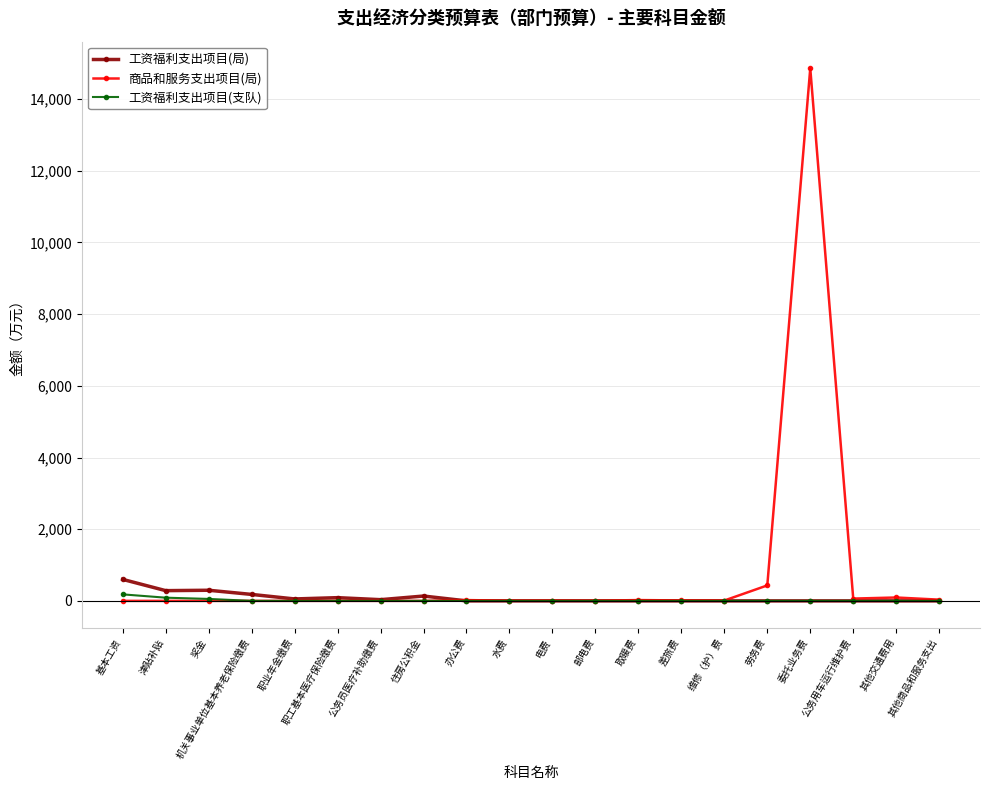

What is the difference between the highest and lowest values at 奖金?

296.5